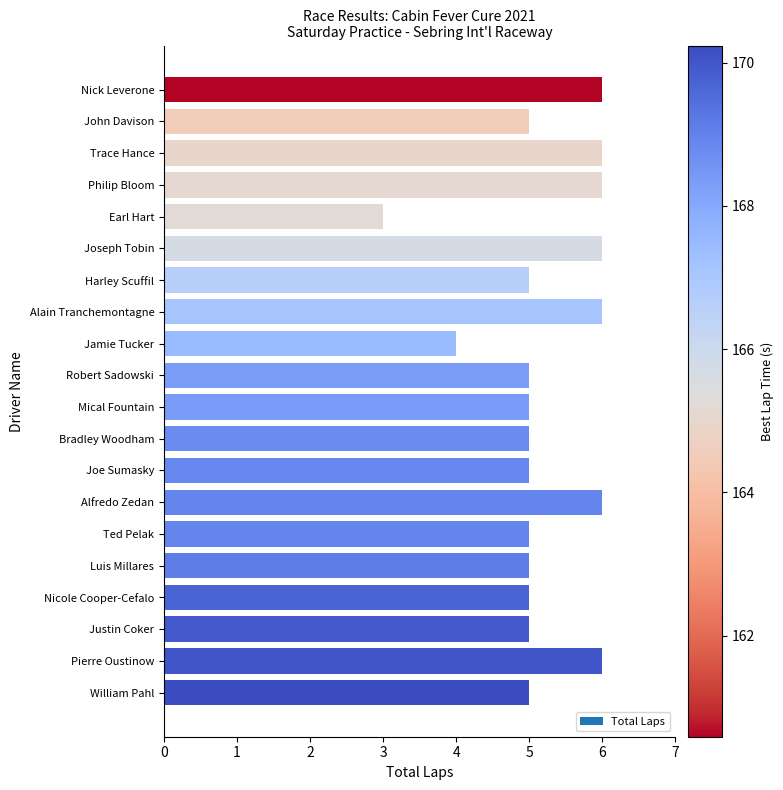

Count the number of data series in this chart.

1